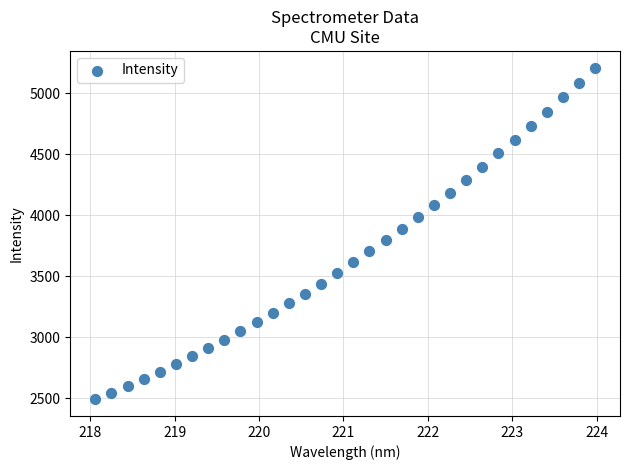

What is the range of X values (max minus min)?

5.9